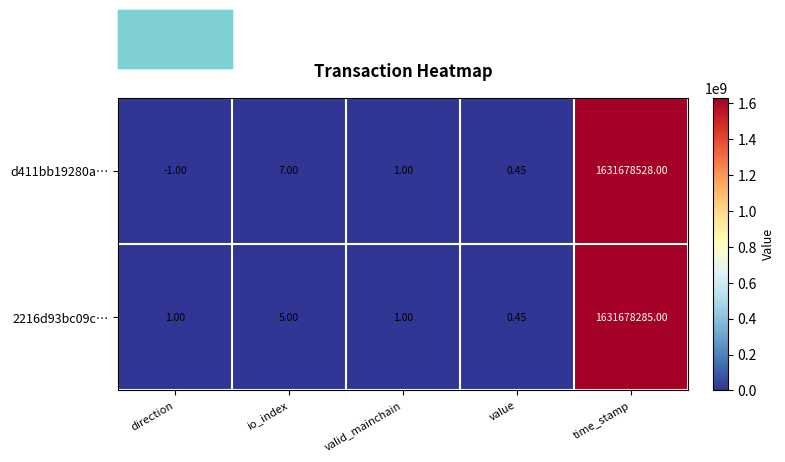

At which category is the sum across all series the highest?

time_stamp